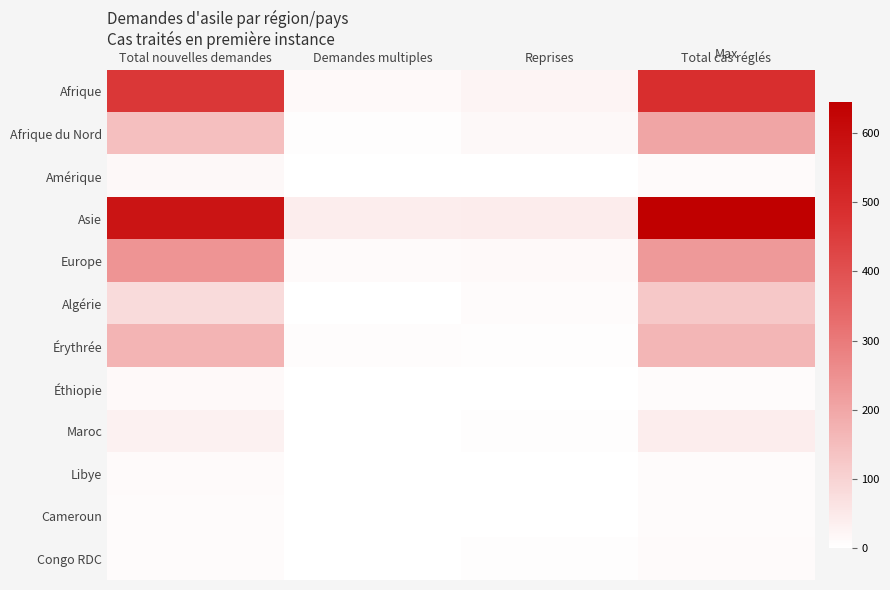

What is the difference between the highest and lowest values at Demandes multiples?

42